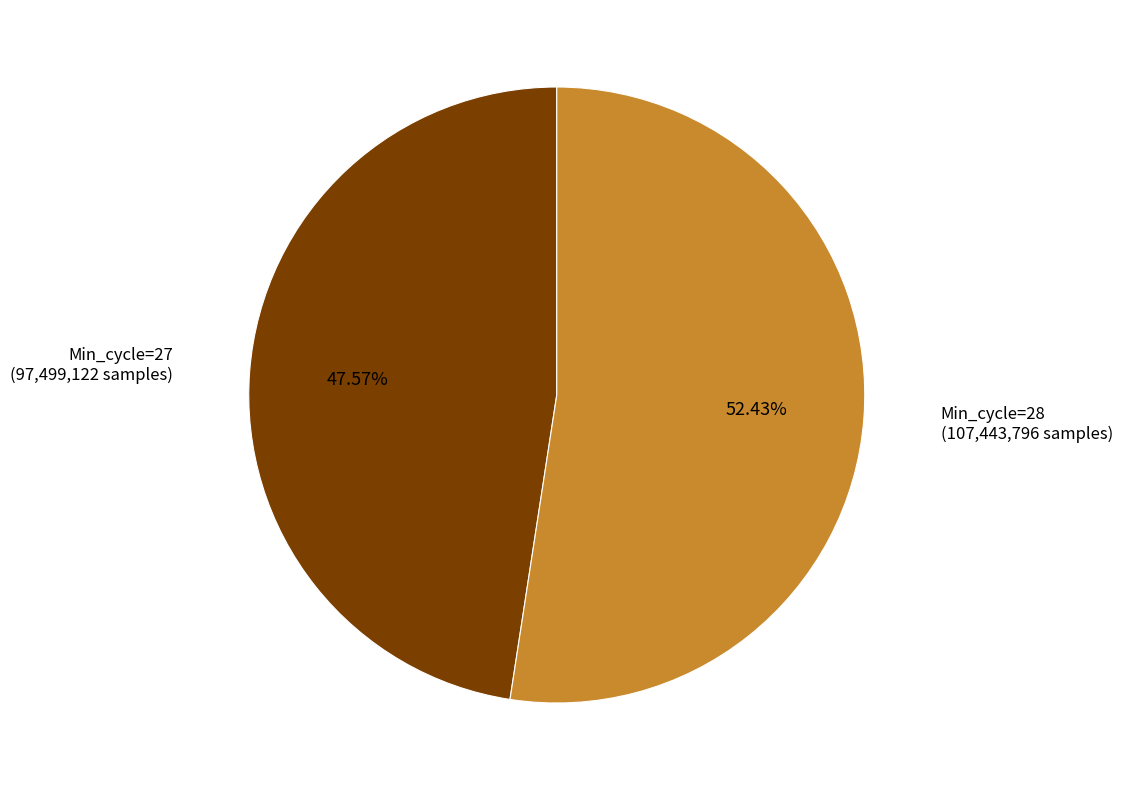

Count the number of slices in the pie.

2